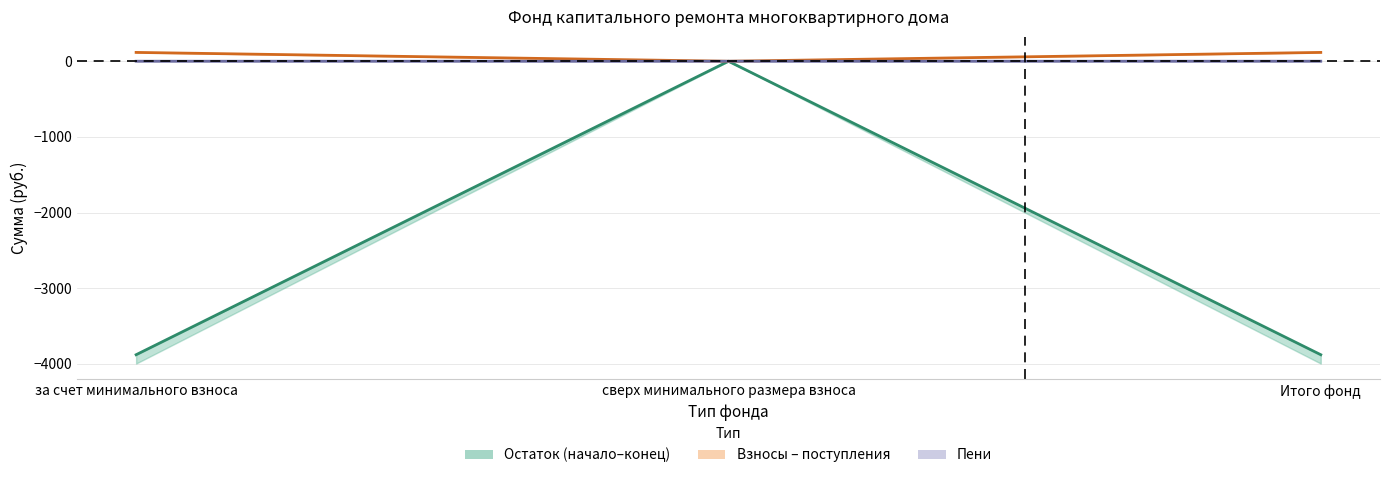

Reading left to right, extract all data points from this chart.

Остаток на конец периода: за счет минимального взноса=-3878.2	сверх минимального размера взноса=0.0	Итого фонд=-3878.2
Поступило всего: за счет минимального взноса=116.8	сверх минимального размера взноса=0.0	Итого фонд=116.8
Пени (линия): за счет минимального взноса=0.5	сверх минимального размера взноса=0.0	Итого фонд=0.5